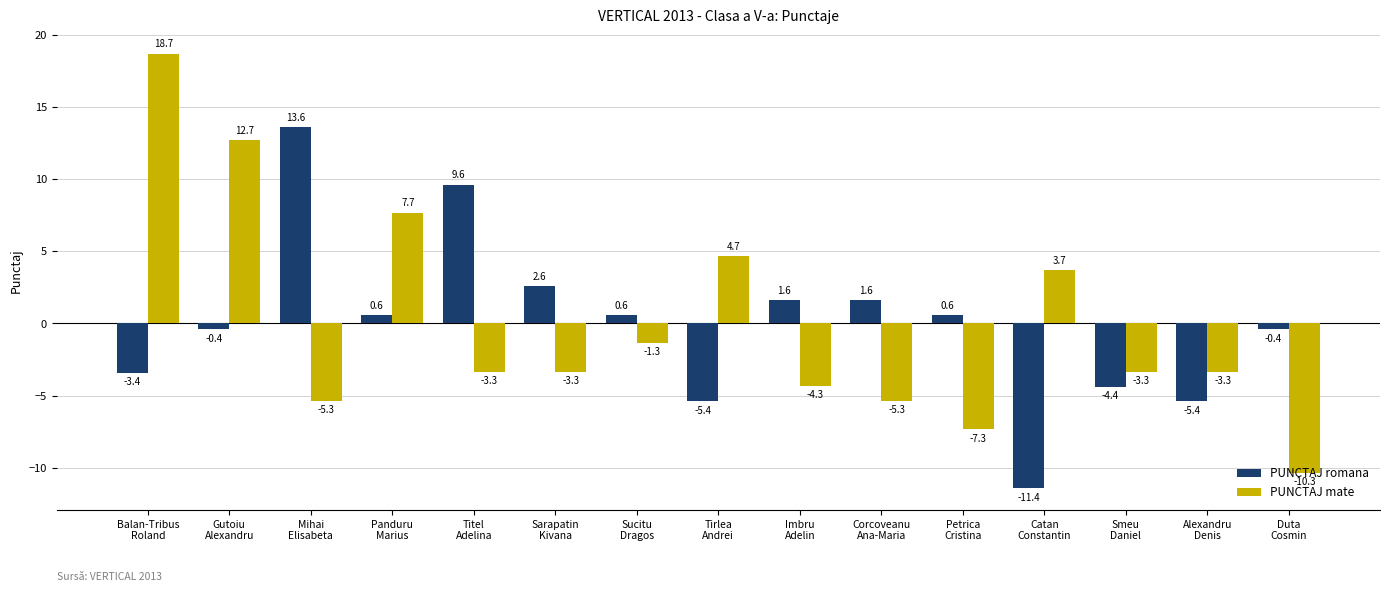

Reading right to left, list all the values displayed in this chart.

PUNCTAJ romana: Duta
Cosmin=-0.4	Alexandru
Denis=-5.4	Smeu
Daniel=-4.4	Catan
Constantin=-11.4	Petrica
Cristina=0.6	Corcoveanu
Ana-Maria=1.6	Imbru
Adelin=1.6	Tirlea
Andrei=-5.4	Sucitu
Dragos=0.6	Sarapatin
Kivana=2.6	Titel
Adelina=9.6	Panduru
Marius=0.6	Mihai
Elisabeta=13.6	Gutoiu
Alexandru=-0.4	Balan-Tribus
Roland=-3.4
PUNCTAJ mate: Duta
Cosmin=-10.3	Alexandru
Denis=-3.3	Smeu
Daniel=-3.3	Catan
Constantin=3.7	Petrica
Cristina=-7.3	Corcoveanu
Ana-Maria=-5.3	Imbru
Adelin=-4.3	Tirlea
Andrei=4.7	Sucitu
Dragos=-1.3	Sarapatin
Kivana=-3.3	Titel
Adelina=-3.3	Panduru
Marius=7.7	Mihai
Elisabeta=-5.3	Gutoiu
Alexandru=12.7	Balan-Tribus
Roland=18.7